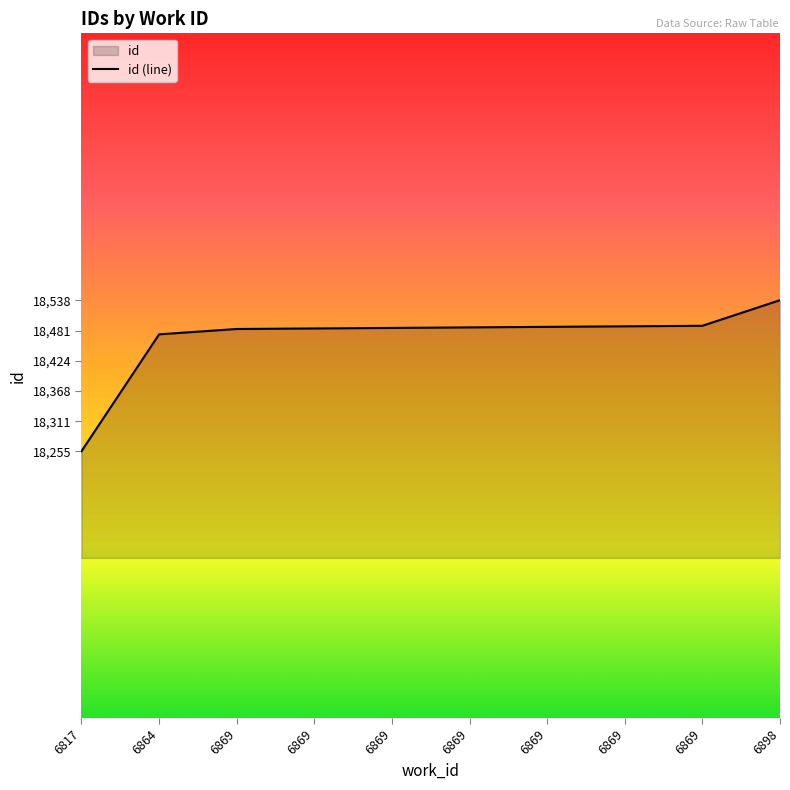

What is the greatest value displayed?

18538